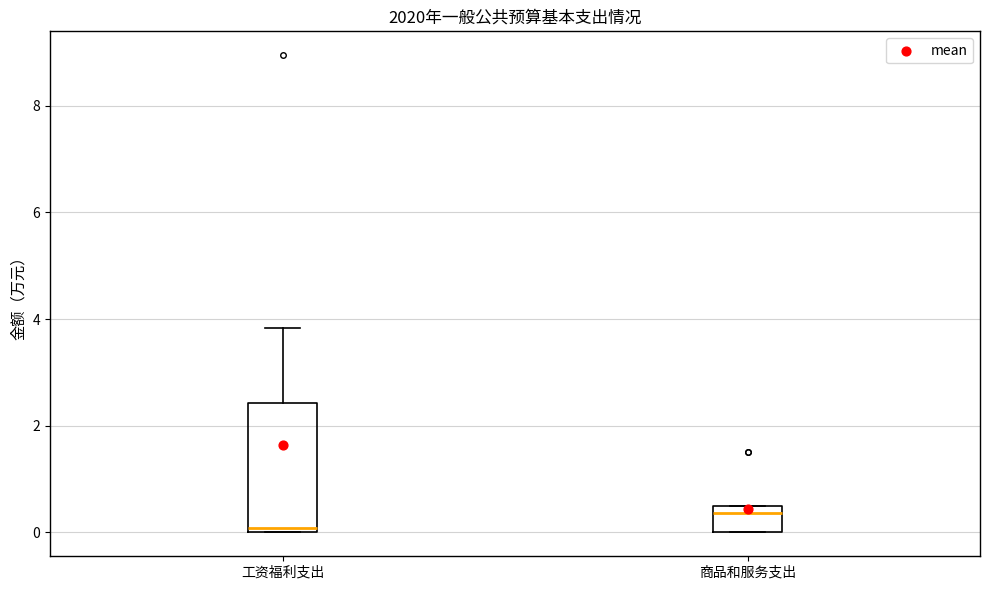

Reading left to right, transcribe this box plot: for each box, give where its median line is, the range the box spans, and where its two whiskers end, as read against the y-axis. The values are not printed on the chart, so give them approximately, as read against the axis.

工资福利支出: median 0.0 (just above the box's lower edge), box 0.0 to 2.4, whiskers 0.0 to 3.8
商品和服务支出: median 0.4, box 0.0 to 0.6, whiskers 0.0 to 0.6